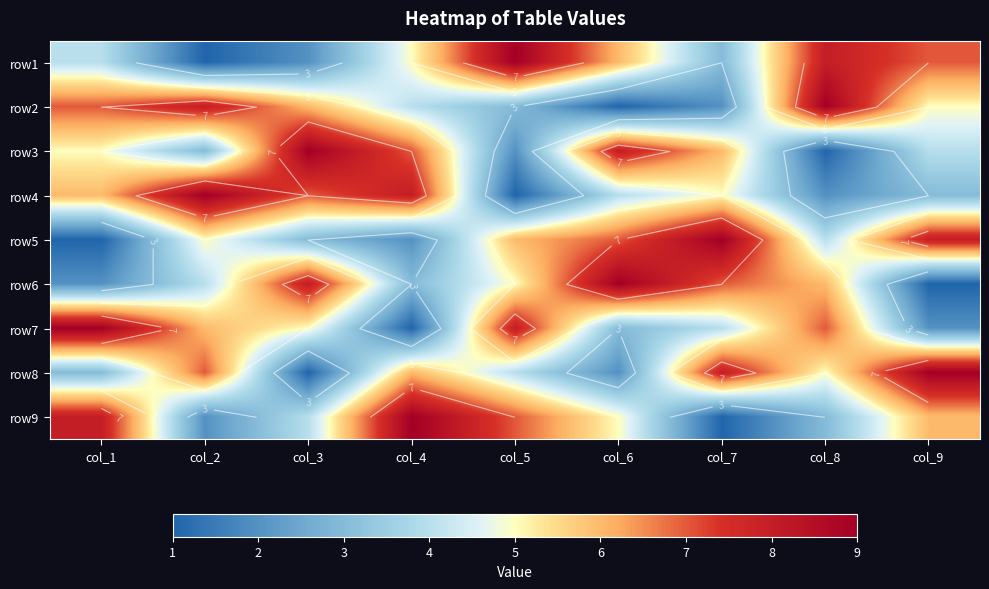

What is the spread (max minus min) of values at col_1?

8